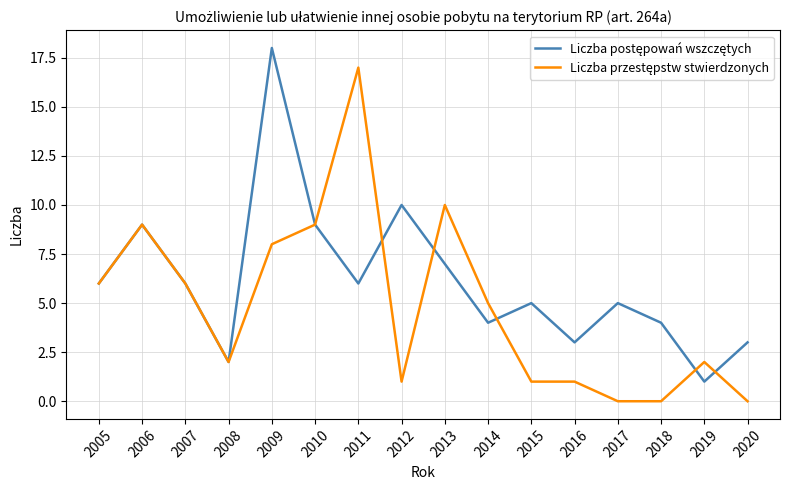

Is this an area chart (filled region under the line)?

No